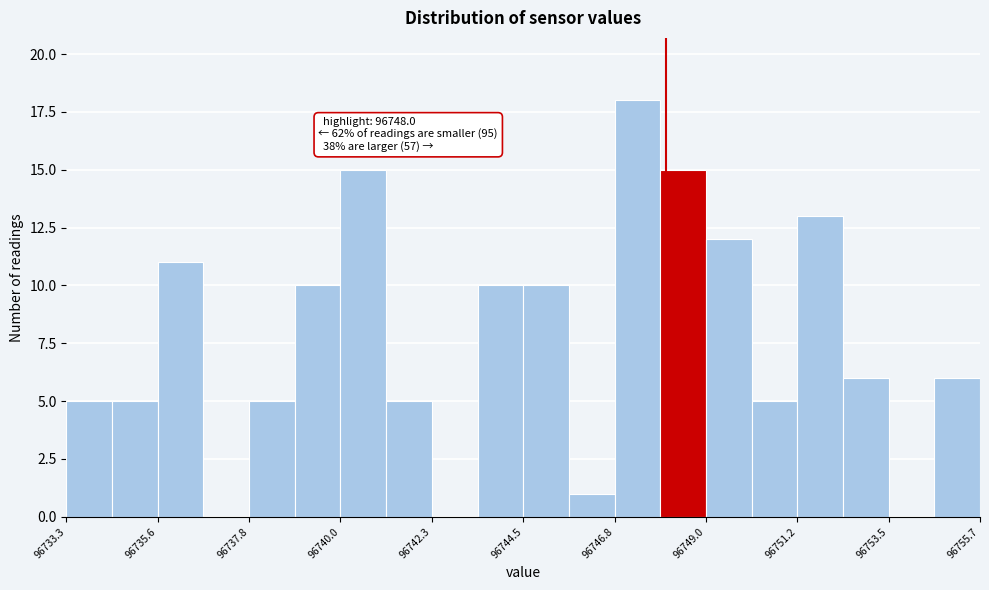

Read against the x-axis, roughly where is the centre of the tallest bar?

96747.5